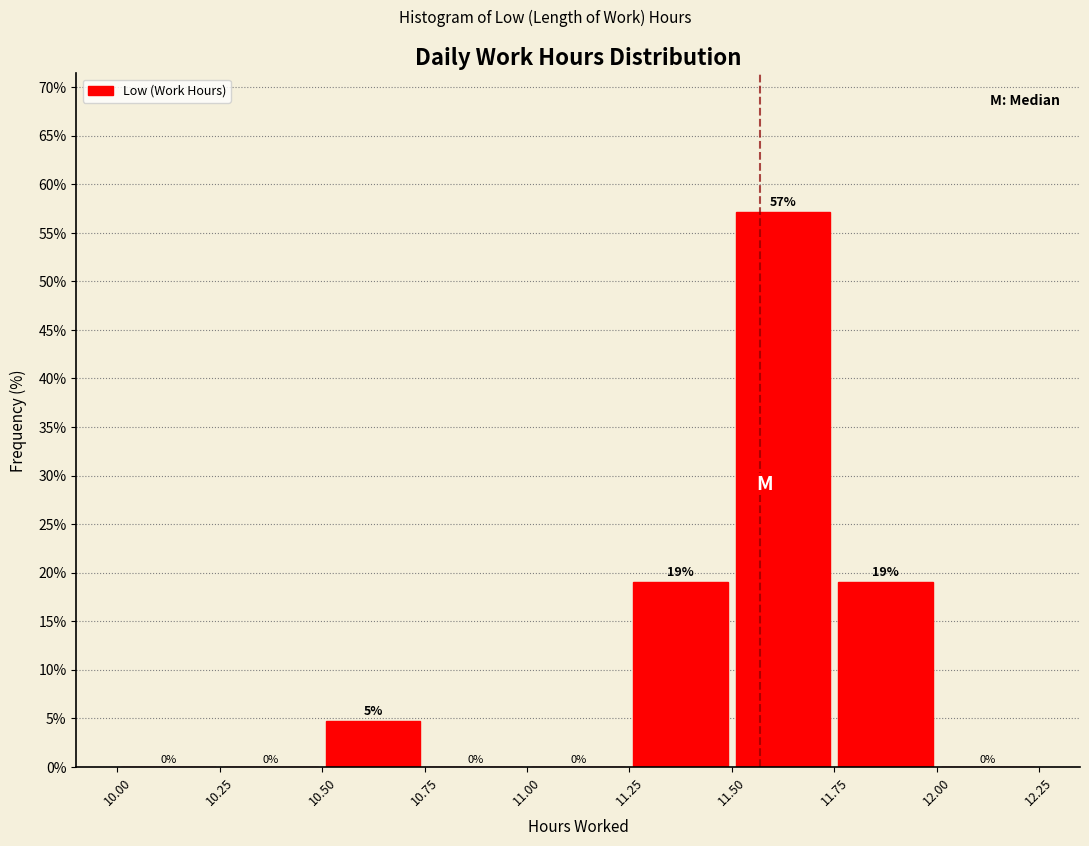

Which range on the x-axis has the tallest bar?

11.50 to 11.75